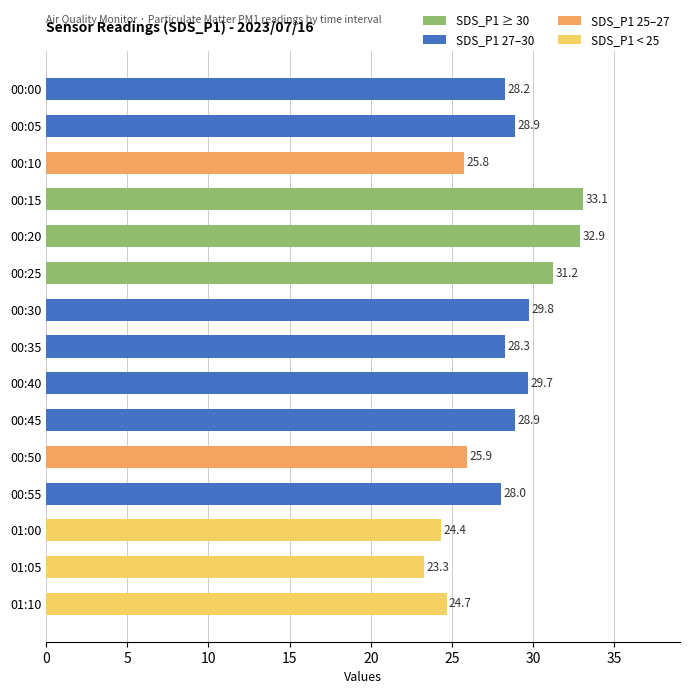

Which category has the lowest value across all series?

01:05